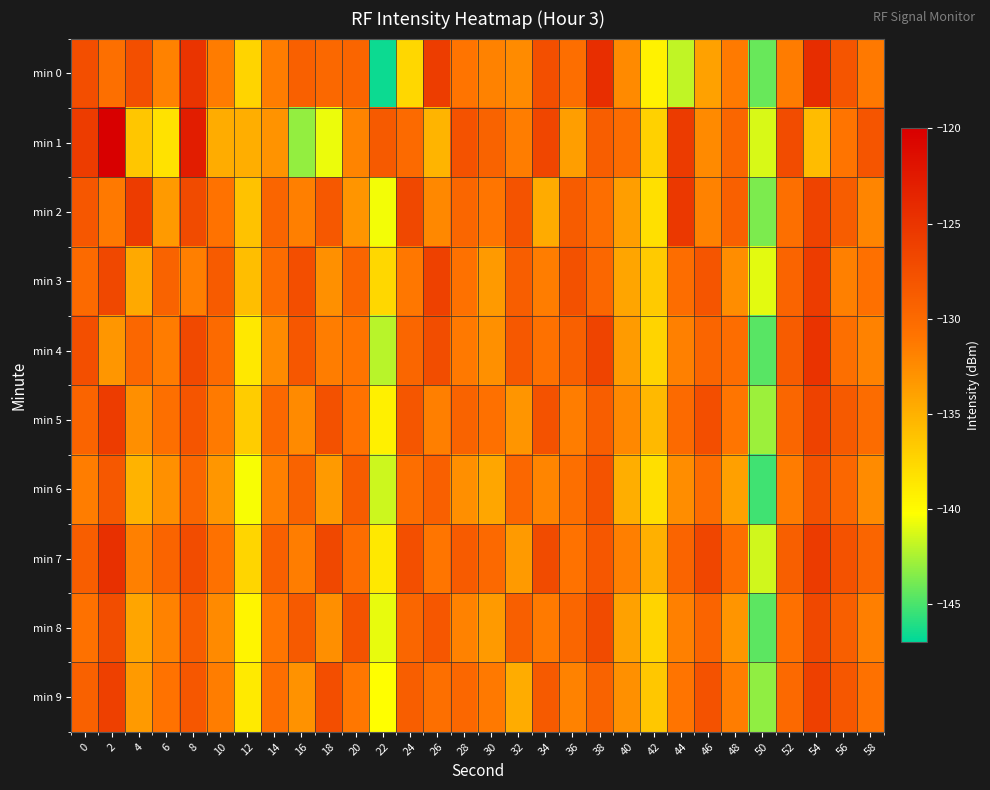

Reading left to right, transcribe all the data shown in this chart.

min 0: 0=-127.5	2=-130.5	4=-127.5	6=-131.9	8=-125.0	10=-131.4	12=-137.4	14=-131.5	16=-129.1	18=-129.8	20=-129.6	22=-146.7	24=-137.6	26=-125.9	28=-130.9	30=-131.9	32=-132.5	34=-127.6	36=-130.3	38=-124.4	40=-132.4	42=-139.4	44=-141.9	46=-134.0	48=-131.3	50=-144.2	52=-131.4	54=-124.3	56=-128.1	58=-131.3
min 1: 0=-125.7	2=-120.0	4=-136.4	6=-138.3	8=-122.8	10=-134.7	12=-134.9	14=-133.0	16=-143.0	18=-140.7	20=-132.0	22=-128.5	24=-130.1	26=-135.2	28=-127.8	30=-129.3	32=-131.5	34=-126.7	36=-133.8	38=-128.9	40=-130.2	42=-137.1	44=-125.6	46=-132.4	48=-129.7	50=-141.3	52=-127.2	54=-135.8	56=-130.9	58=-128.1
min 2: 0=-128.3	2=-131.2	4=-125.7	6=-133.4	8=-127.1	10=-130.8	12=-136.2	14=-129.5	16=-131.7	18=-128.4	20=-133.1	22=-140.5	24=-126.8	26=-132.3	28=-129.6	30=-131.0	32=-127.9	34=-134.6	36=-128.7	38=-130.4	40=-133.8	42=-138.2	44=-125.3	46=-131.9	48=-129.1	50=-143.7	52=-130.5	54=-126.4	56=-128.8	58=-132.1
min 3: 0=-130.1	2=-126.8	4=-134.5	6=-129.3	8=-131.7	10=-128.6	12=-135.9	14=-130.2	16=-127.4	18=-132.8	20=-129.5	22=-137.6	24=-131.1	26=-126.2	28=-130.7	30=-133.4	32=-128.9	34=-131.5	36=-127.6	38=-129.8	40=-134.2	42=-136.7	44=-130.3	46=-128.1	48=-132.6	50=-140.9	52=-129.4	54=-125.7	56=-131.8	58=-130.6
min 4: 0=-127.5	2=-133.2	4=-129.8	6=-131.4	8=-126.9	10=-130.1	12=-138.7	14=-132.5	16=-128.3	18=-131.6	20=-130.9	22=-142.1	24=-129.7	26=-127.3	28=-131.2	30=-132.8	32=-128.4	34=-130.7	36=-129.1	38=-126.5	40=-133.6	42=-137.4	44=-131.8	46=-129.5	48=-130.3	50=-144.6	52=-128.7	54=-124.9	56=-130.5	58=-131.9
min 5: 0=-129.4	2=-125.8	4=-132.7	6=-130.5	8=-128.1	10=-131.3	12=-136.8	14=-129.9	16=-132.4	18=-127.6	20=-130.8	22=-139.3	24=-128.2	26=-131.7	28=-129.3	30=-130.6	32=-133.1	34=-127.8	36=-131.5	38=-128.9	40=-132.3	42=-135.6	44=-130.1	46=-127.4	48=-131.0	50=-142.8	52=-129.6	54=-126.3	56=-128.5	58=-130.2
min 6: 0=-131.5	2=-128.4	4=-135.1	6=-132.8	8=-129.7	10=-133.2	12=-140.4	14=-131.8	16=-129.3	18=-133.5	20=-128.7	22=-141.6	24=-130.4	26=-129.1	28=-132.7	30=-134.3	32=-129.8	34=-132.1	36=-130.5	38=-127.9	40=-134.8	42=-138.1	44=-132.6	46=-130.2	48=-133.9	50=-145.3	52=-131.4	54=-127.6	56=-129.8	58=-132.5
min 7: 0=-128.9	2=-124.6	4=-131.8	6=-129.4	8=-127.2	10=-130.7	12=-137.5	14=-129.1	16=-131.6	18=-126.8	20=-130.3	22=-138.7	24=-127.5	26=-131.0	28=-128.6	30=-130.0	32=-133.4	34=-127.1	36=-130.8	38=-128.3	40=-131.7	42=-134.9	44=-129.4	46=-126.7	48=-130.4	50=-141.5	52=-129.0	54=-125.6	56=-127.8	58=-129.5
min 8: 0=-130.7	2=-127.3	4=-134.2	6=-131.9	8=-128.8	10=-132.4	12=-139.6	14=-131.0	16=-128.5	18=-132.7	20=-127.9	22=-140.8	24=-129.6	26=-128.3	28=-131.9	30=-133.5	32=-129.0	34=-131.3	36=-129.7	38=-127.1	40=-134.0	42=-137.3	44=-131.8	46=-129.4	48=-133.1	50=-144.5	52=-130.6	54=-126.8	56=-129.0	58=-131.7
min 9: 0=-129.2	2=-126.1	4=-133.4	6=-130.8	8=-128.3	10=-131.6	12=-138.8	14=-130.4	16=-132.9	18=-127.4	20=-131.1	22=-140.2	24=-128.9	26=-130.5	28=-129.8	30=-131.2	32=-134.7	34=-128.5	36=-131.9	38=-129.3	40=-132.8	42=-136.5	44=-130.9	46=-127.8	48=-131.5	50=-143.1	52=-130.0	54=-126.1	56=-128.3	58=-130.7